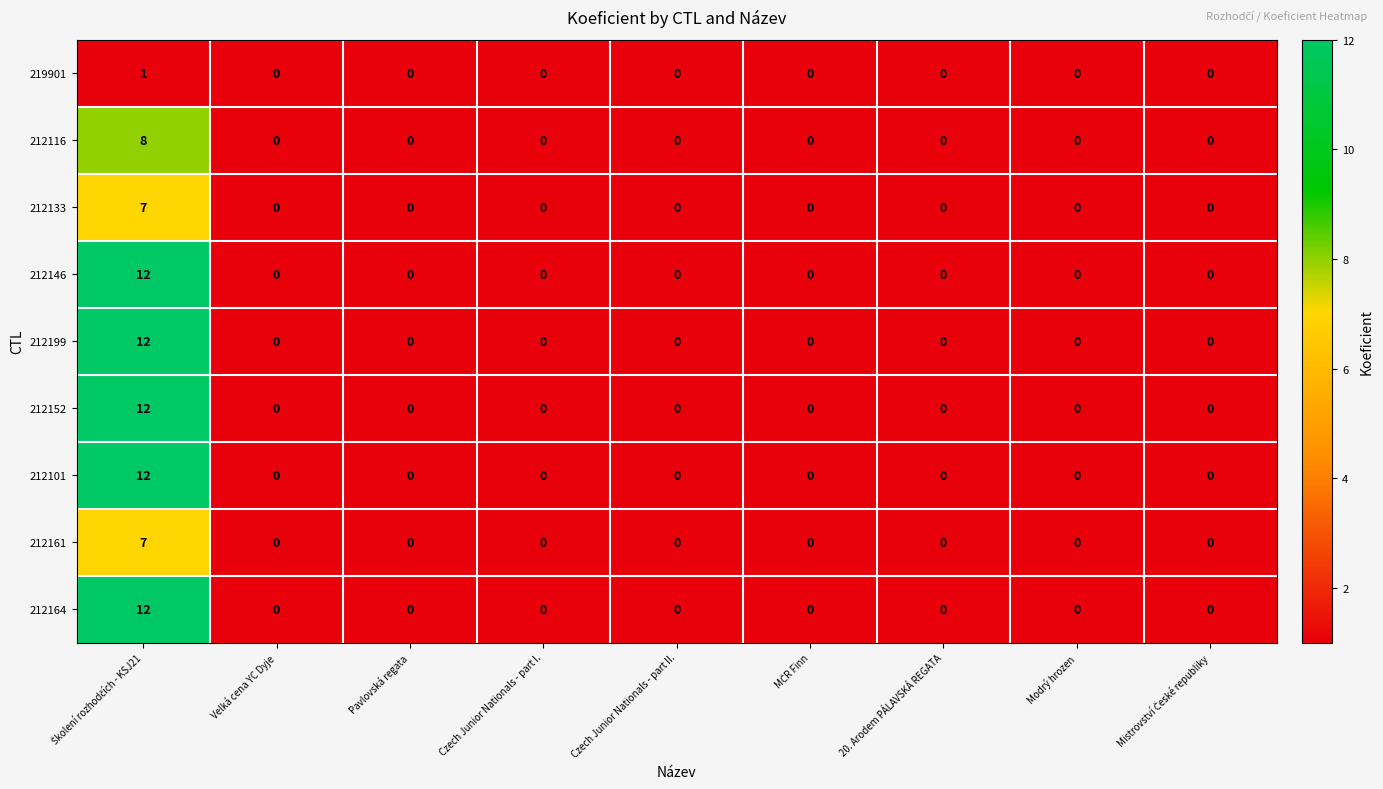

What is the difference between the maximum and minimum values in the 212116 series?

8